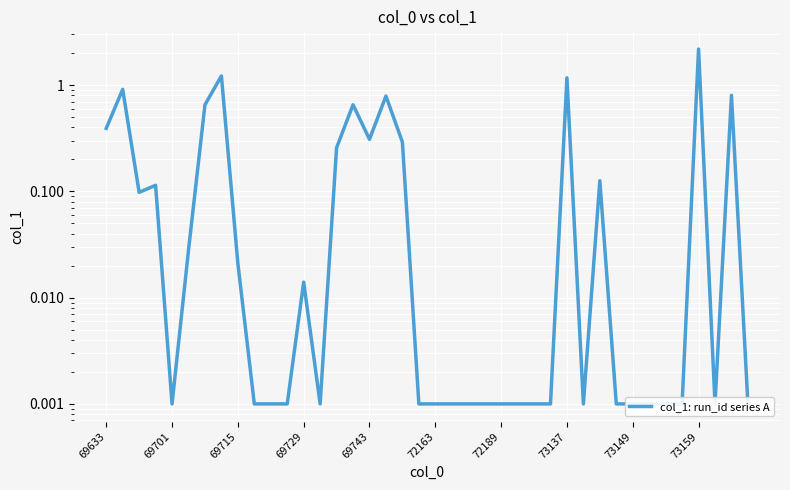

What is the difference between the second highest and minimum values?

1.2